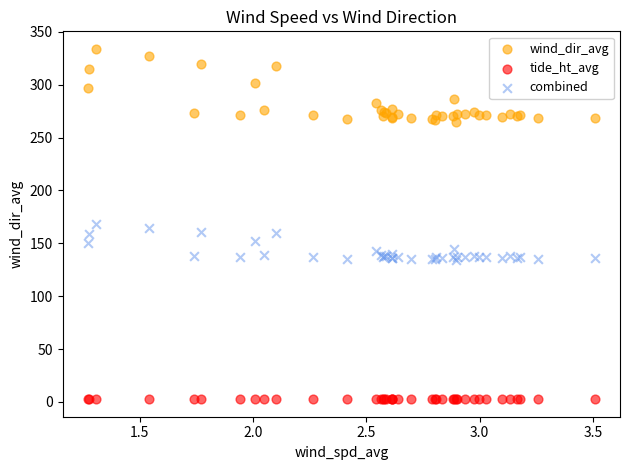

Which series contains the lowest Y value?

tide_ht_avg